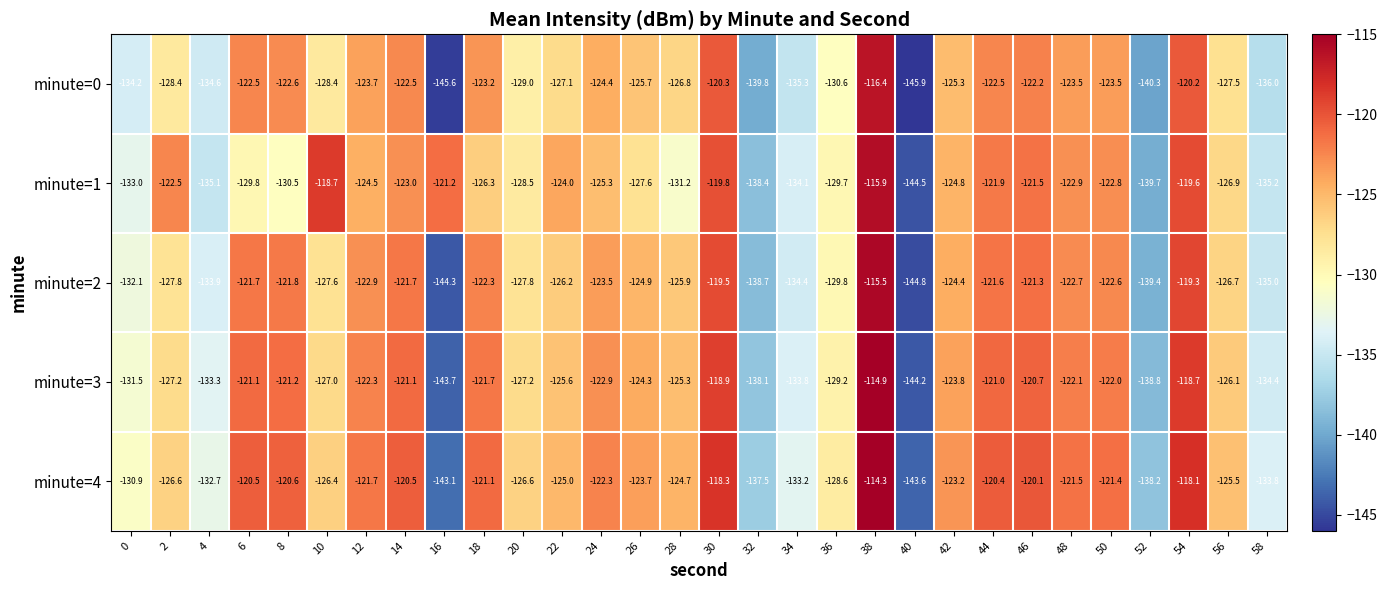

What is the spread (max minus min) of values at 58?

2.2